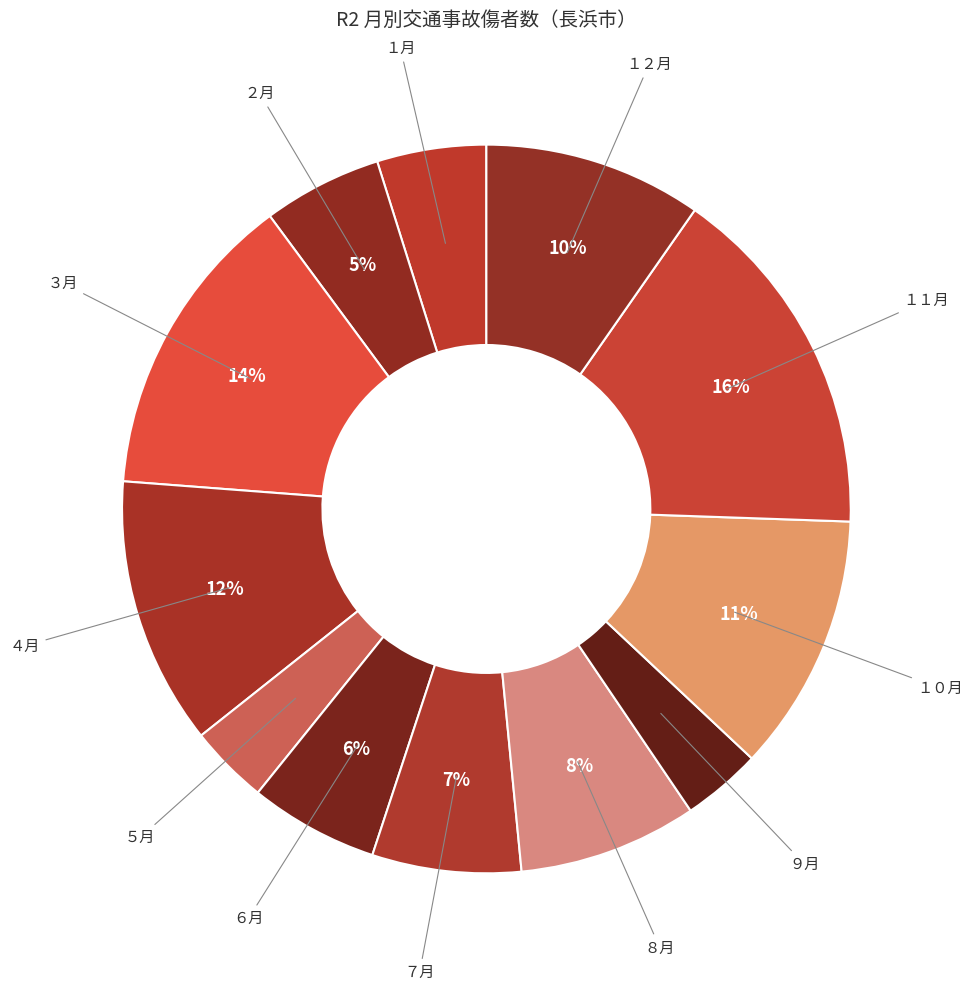

Which category has the biggest portion of the pie?

１１月